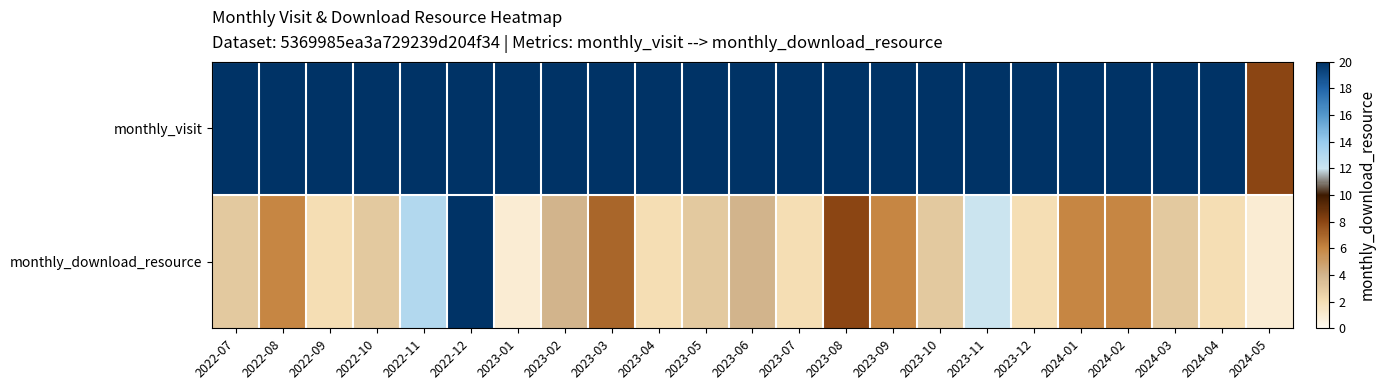

Which has a higher value, 2023-12 or 2024-01?

2023-12